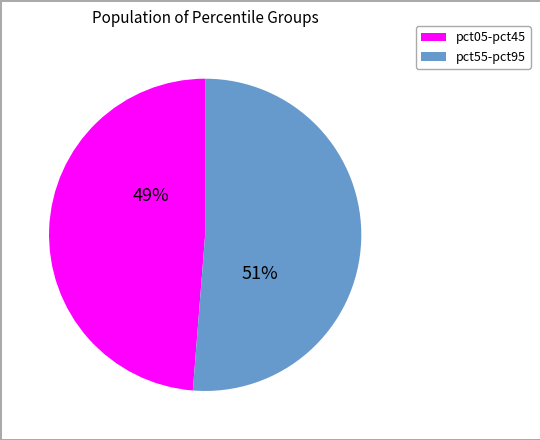

To the nearest percent, what is the average slice percentage?

50%